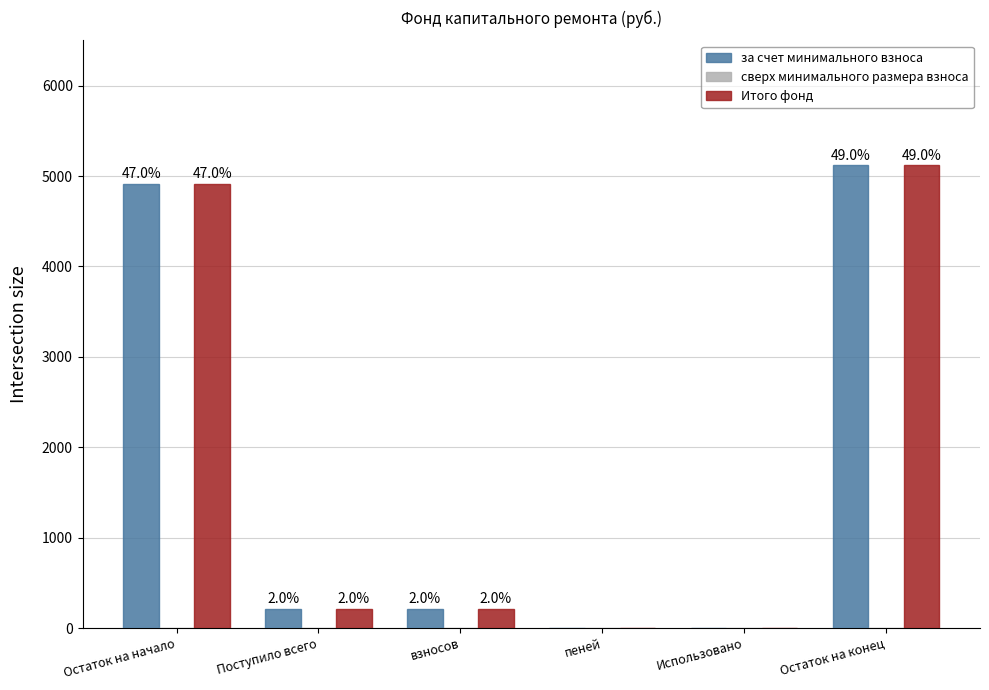

How many groups of bars are there?

6